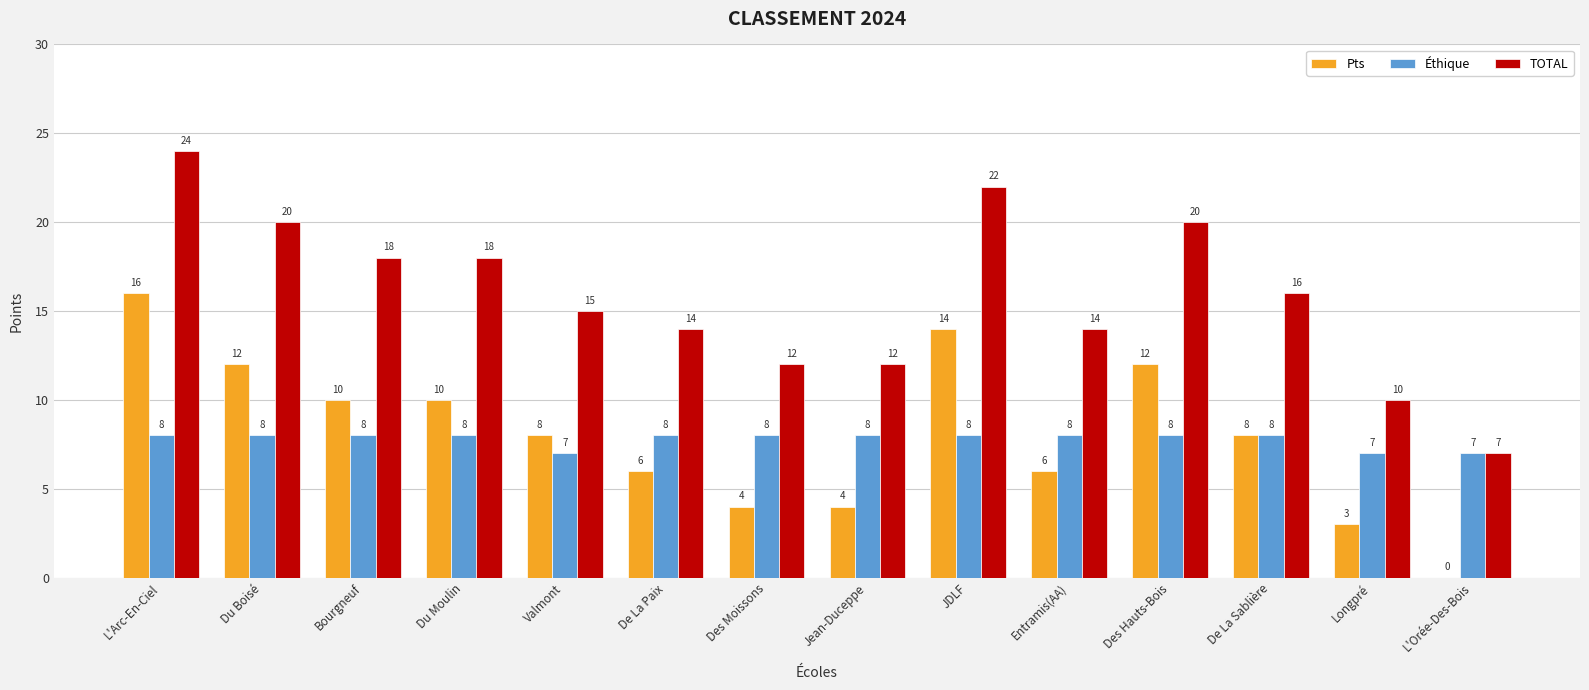

Which series has the widest spread of values?

TOTAL